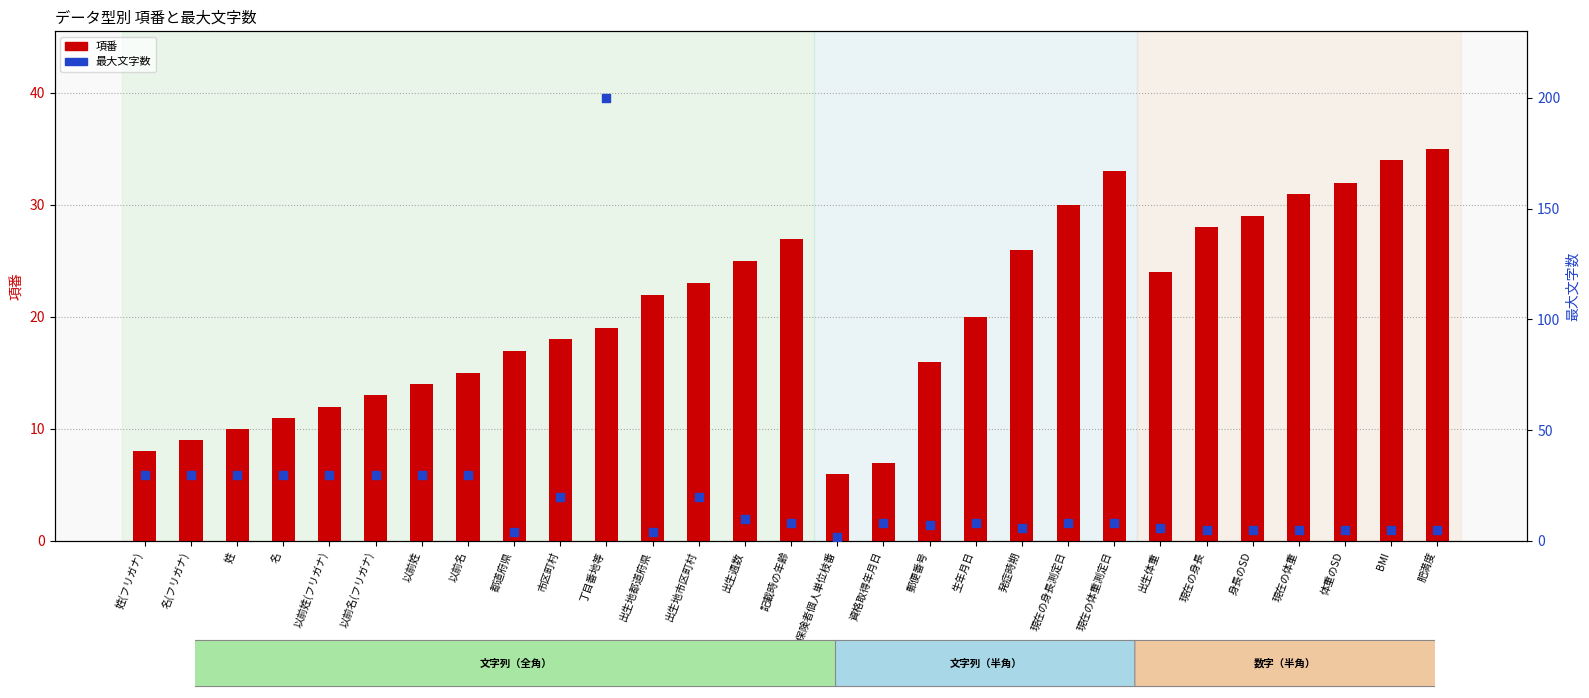

What are all the series names shown in the legend?

項番, 最大文字数